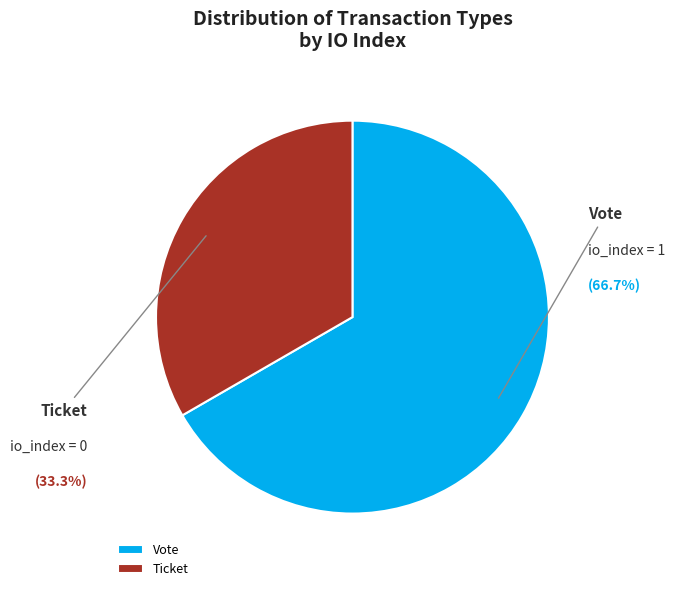

What is the smallest slice in the pie chart?

Ticket